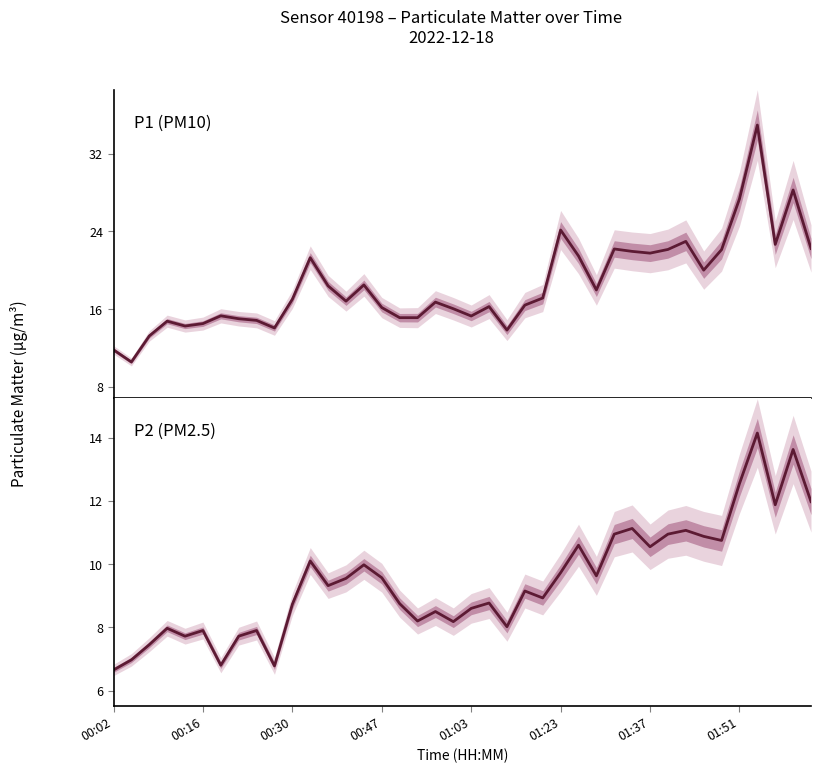

True or false: P1 (PM10) and P2 (PM2.5) intersect in this chart.

False